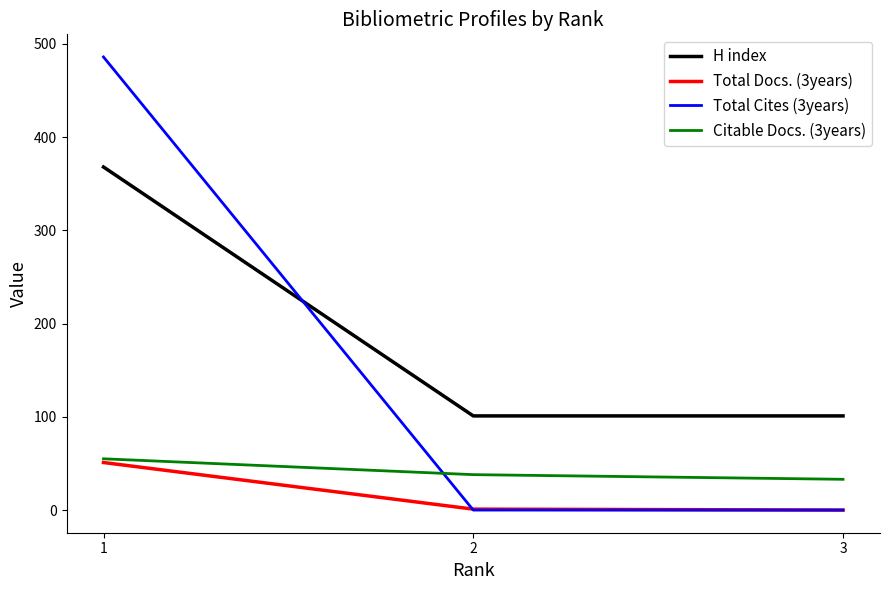

Which series has the largest range (max minus min)?

Total Cites (3years)